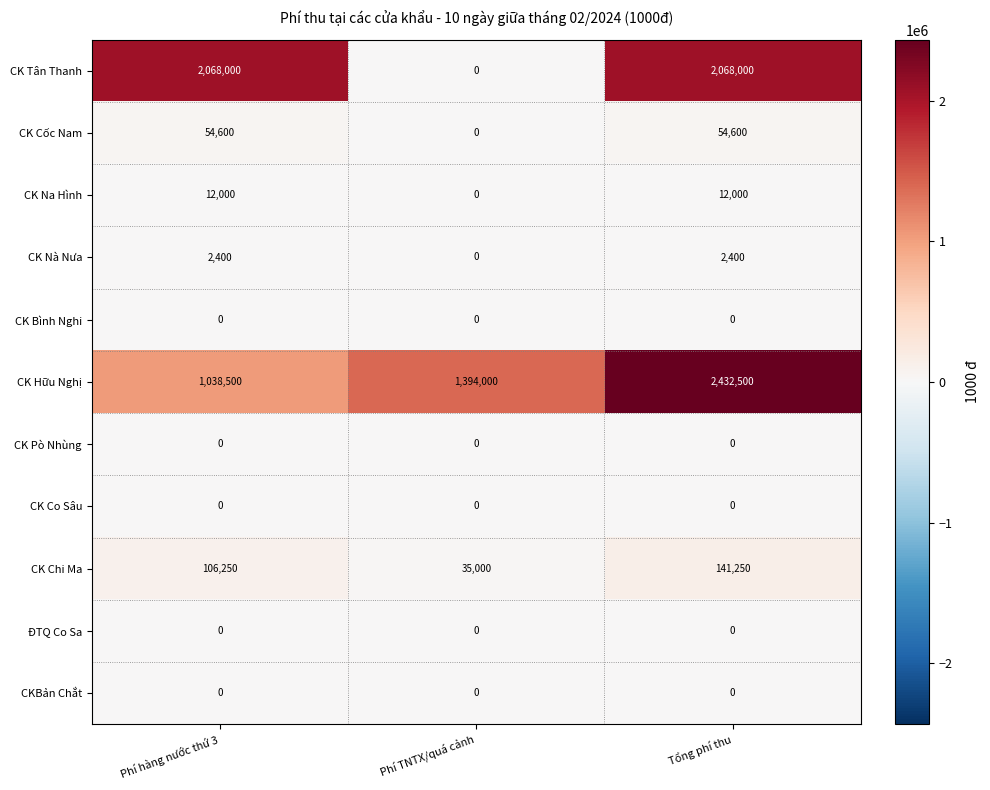

What is the total value across all series at Phí hàng nước thứ 3?

3281750